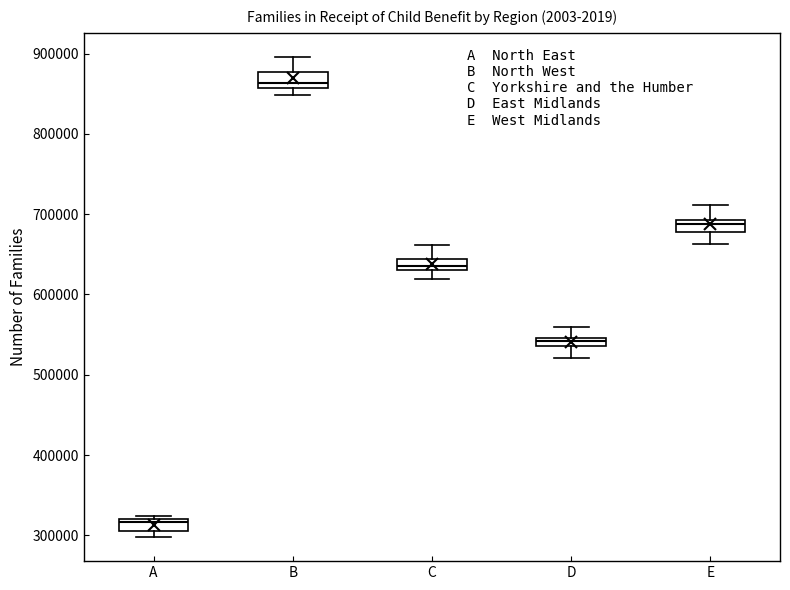

Where is the upper edge of the box for D on the y-axis? The values are not printed on the chart, so give them approximately, as read against the axis.

550000